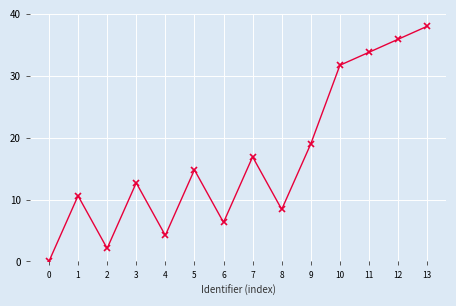

Is it true that the value at 10 is 31.7?

True